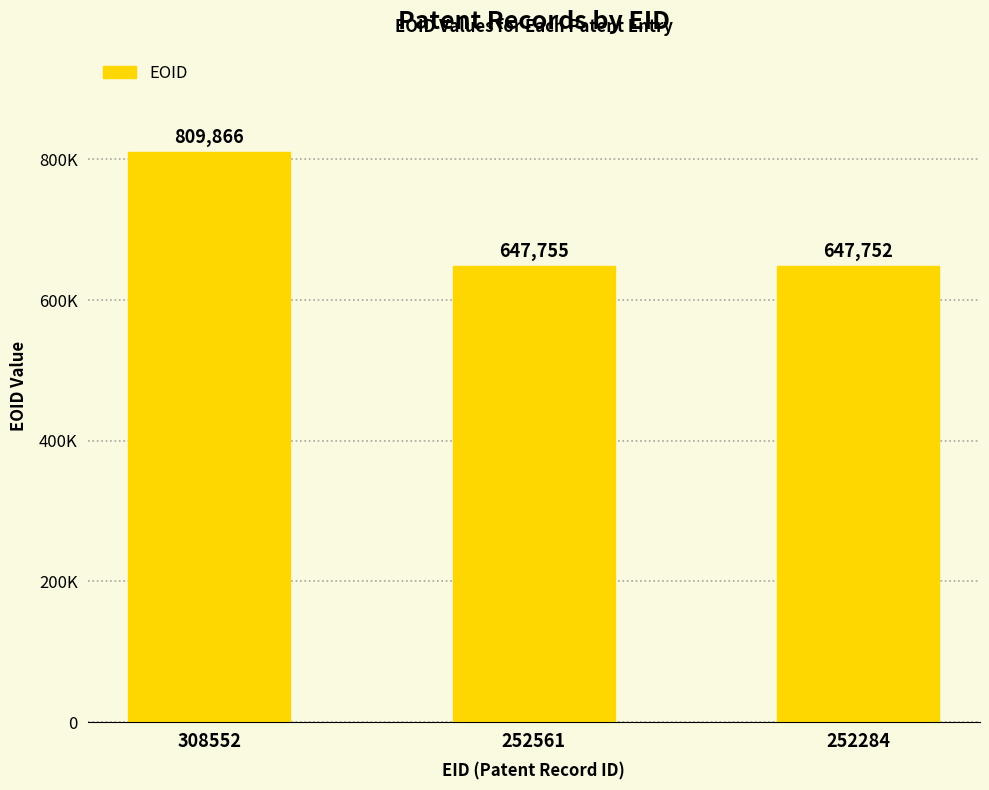

Are the bars horizontal?

No